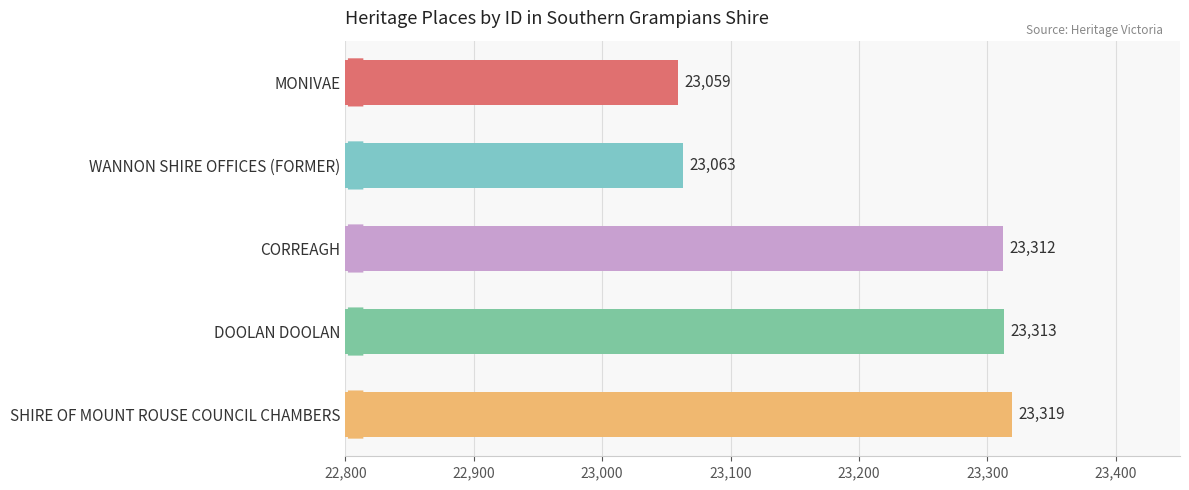

Where is the data nearest to the value 23189?

CORREAGH